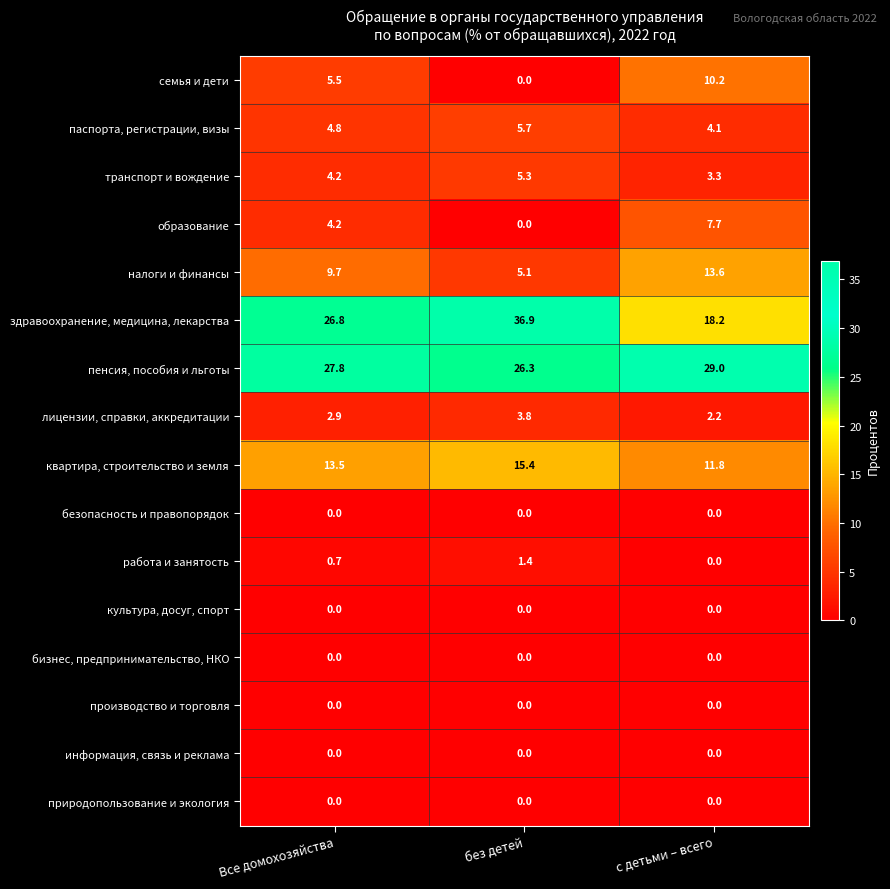

What is the maximum value for работа и занятость?

1.4